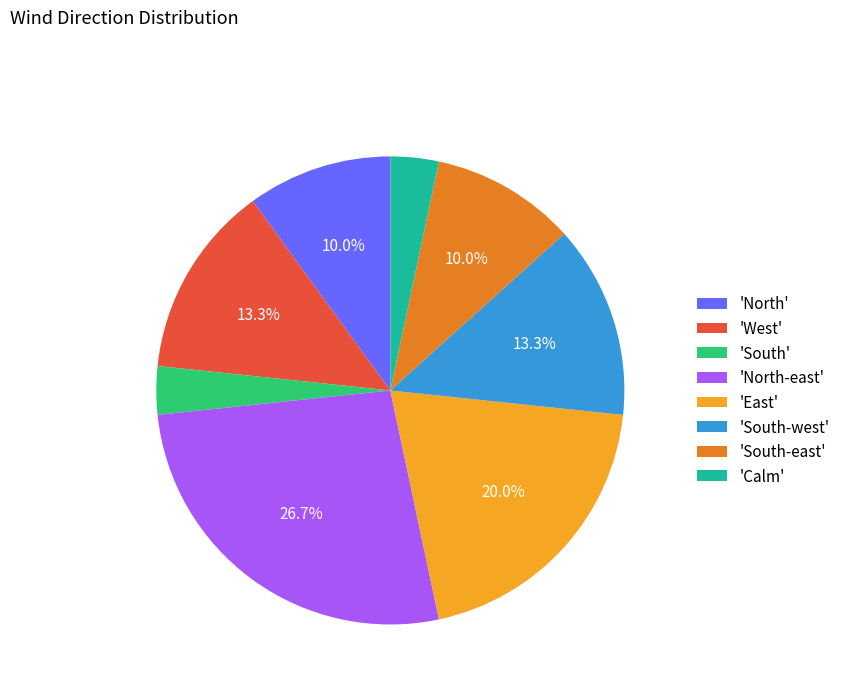

Is there a majority slice in this chart?

No